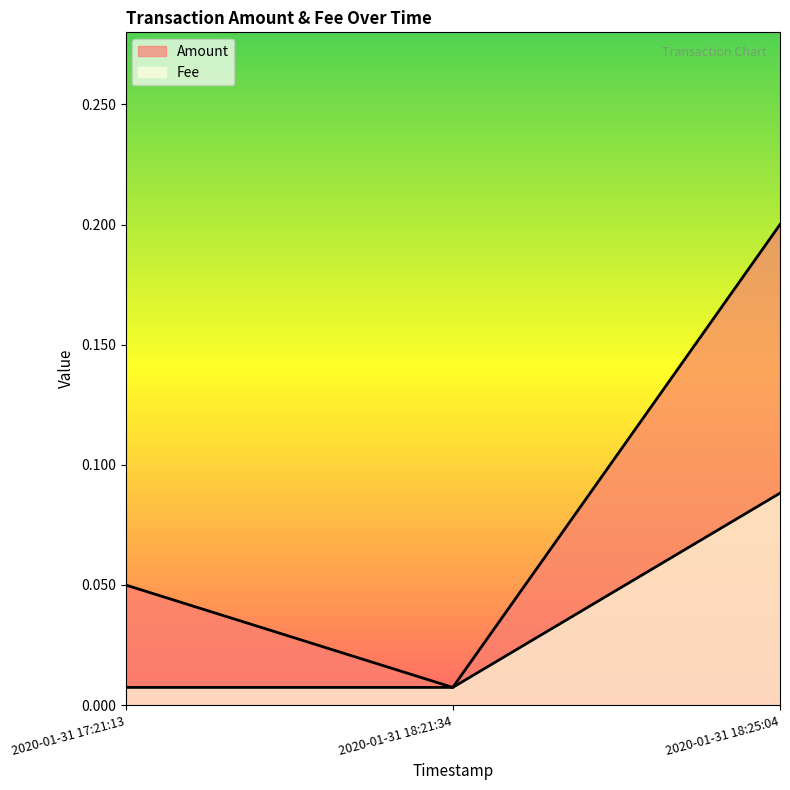

Reading left to right, transcribe all the data shown in this chart.

Amount: 0.1	0.0	0.2
Fee: 0.0	0.0	0.1